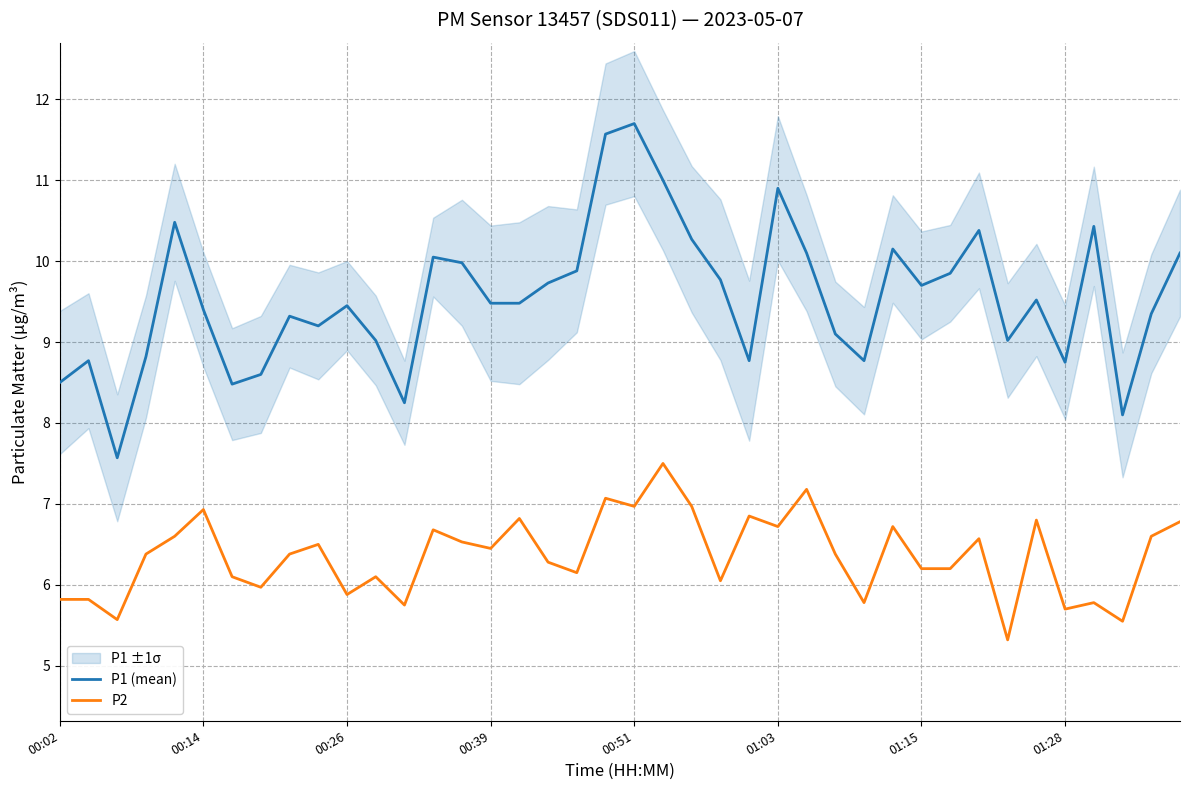

At which label does P1 (mean) reach its peak?

00:51